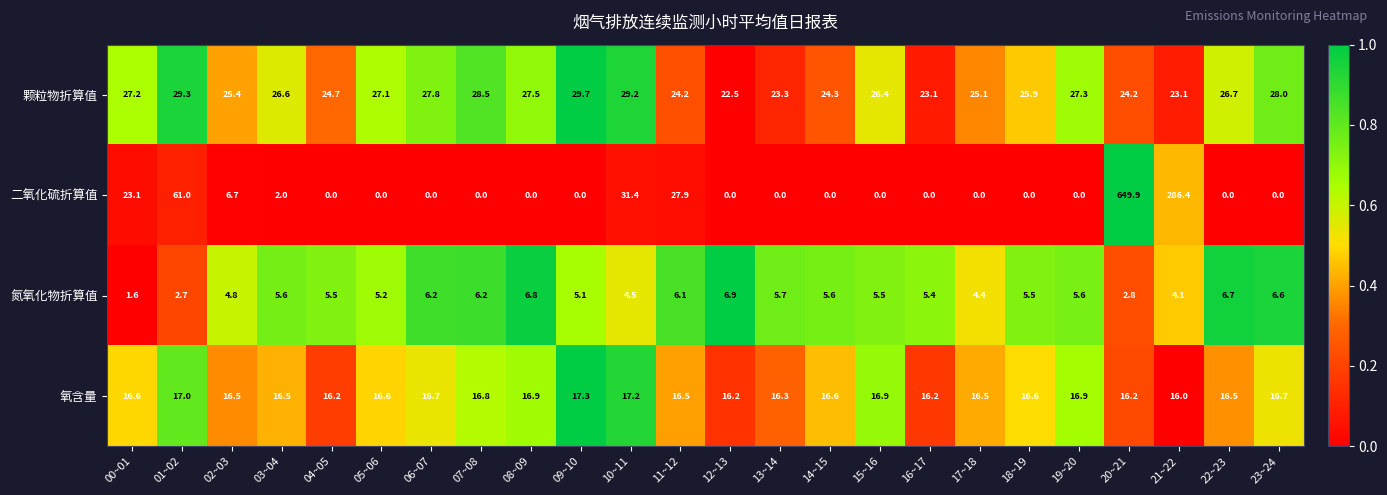

Which series has the widest spread of values?

二氧化硫折算值